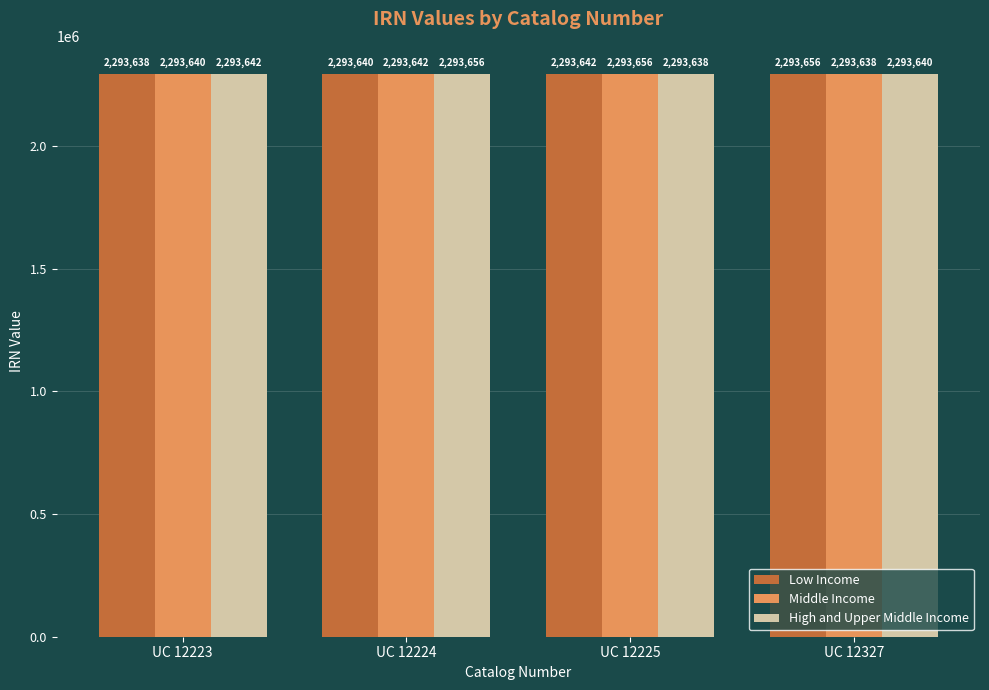

What is the average value of the Middle Income series?

2293644